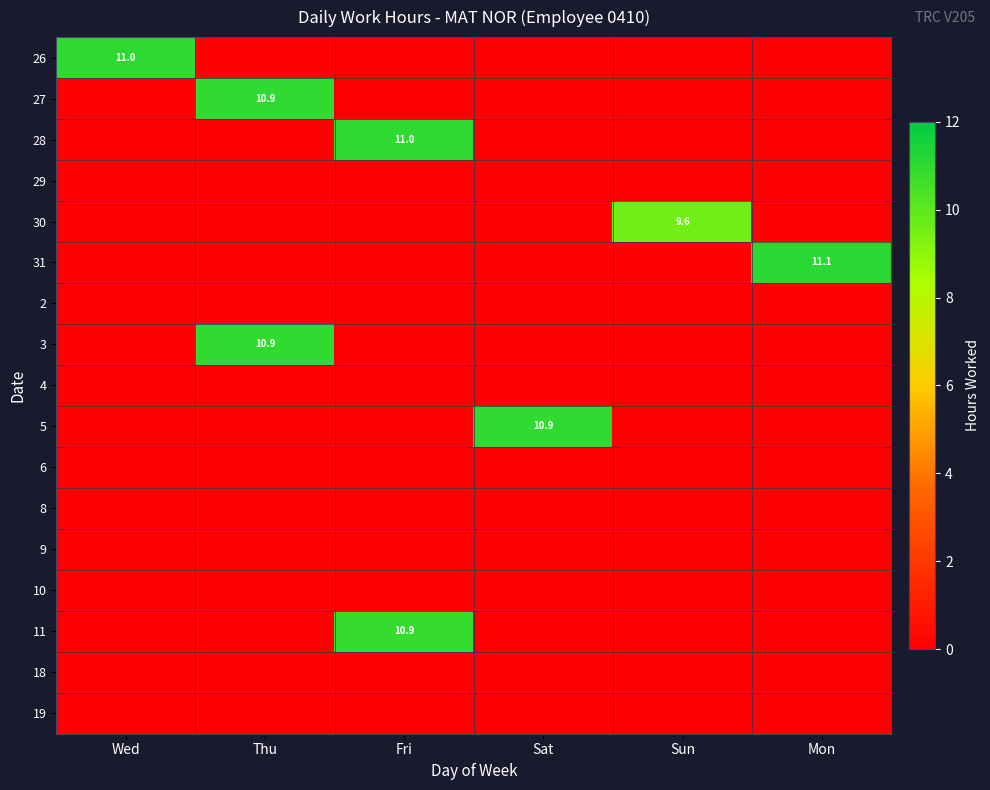

True or false: 26 has a value of 6.8 at Wed.

False